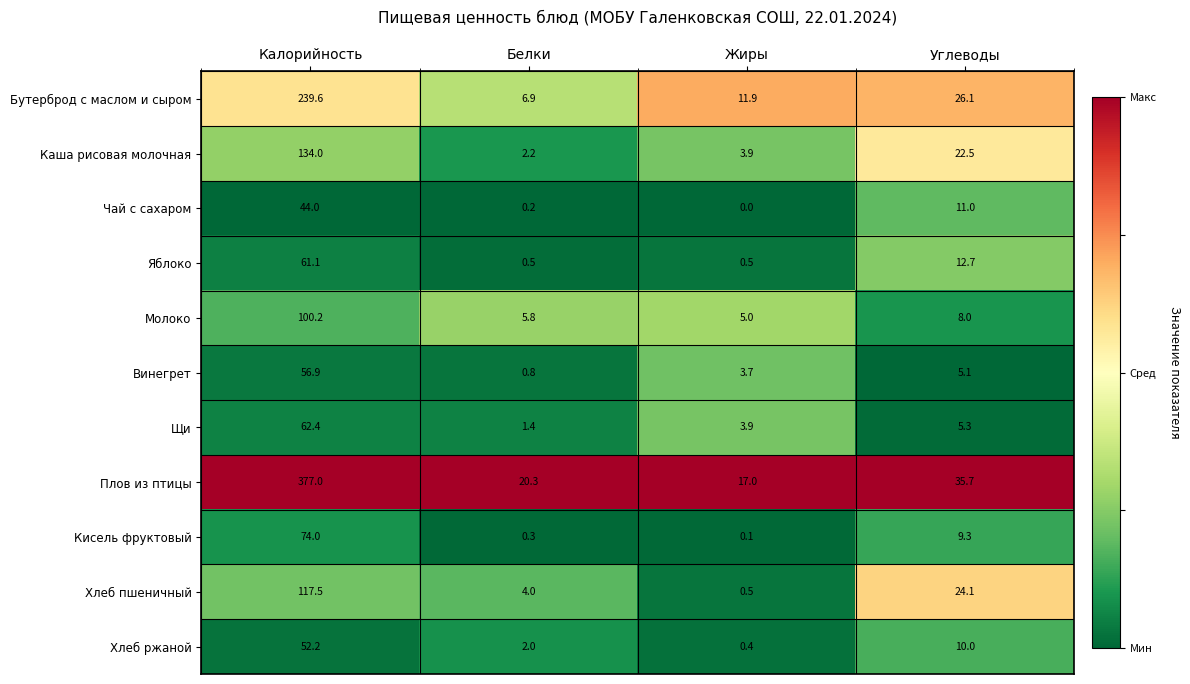

What is the sum of all Яблоко values?

74.8